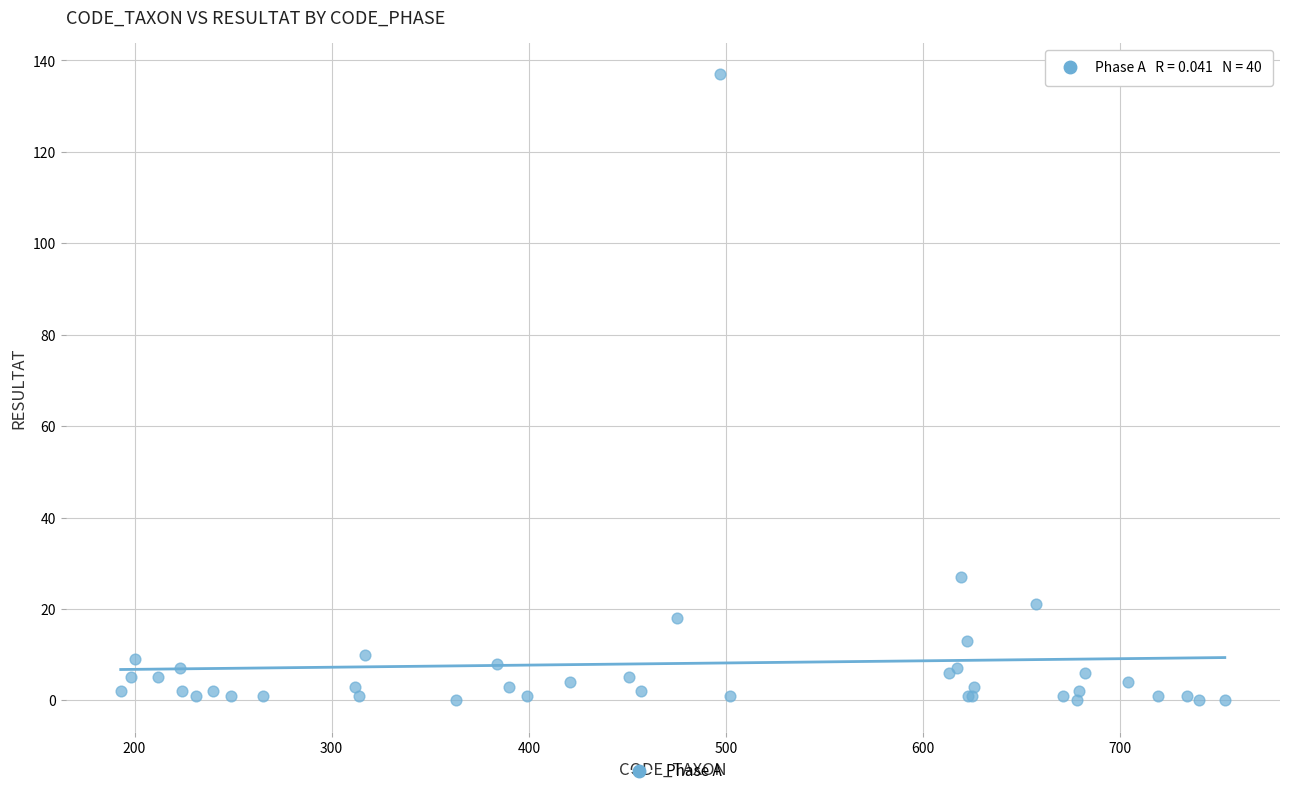

What Y value in the scatter plot is closest to 68?

27